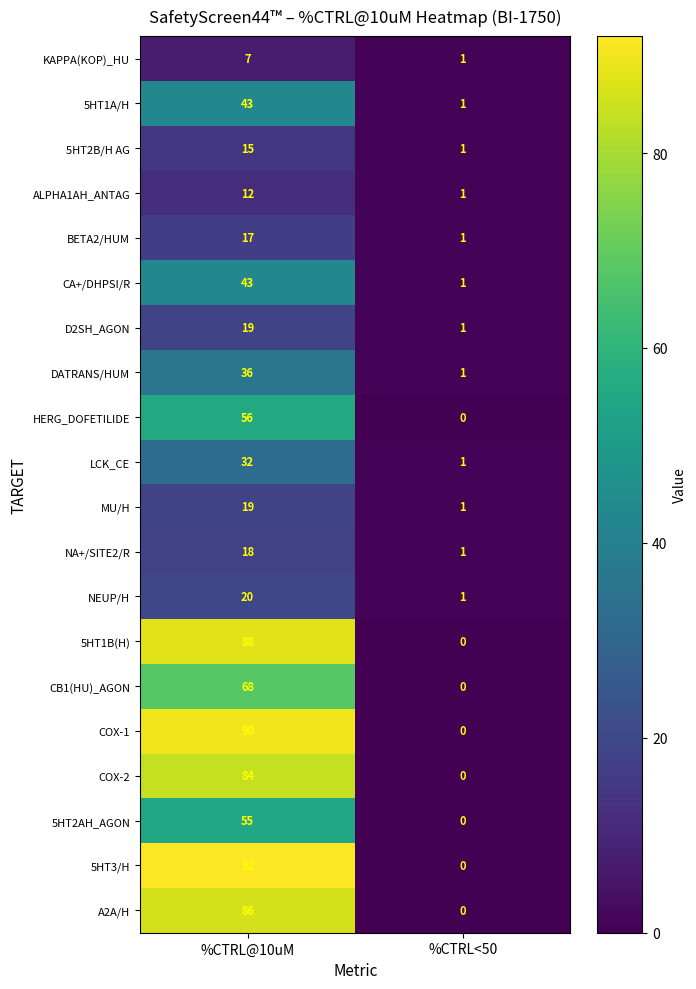

What is the total value across all series at %CTRL@10uM?

900